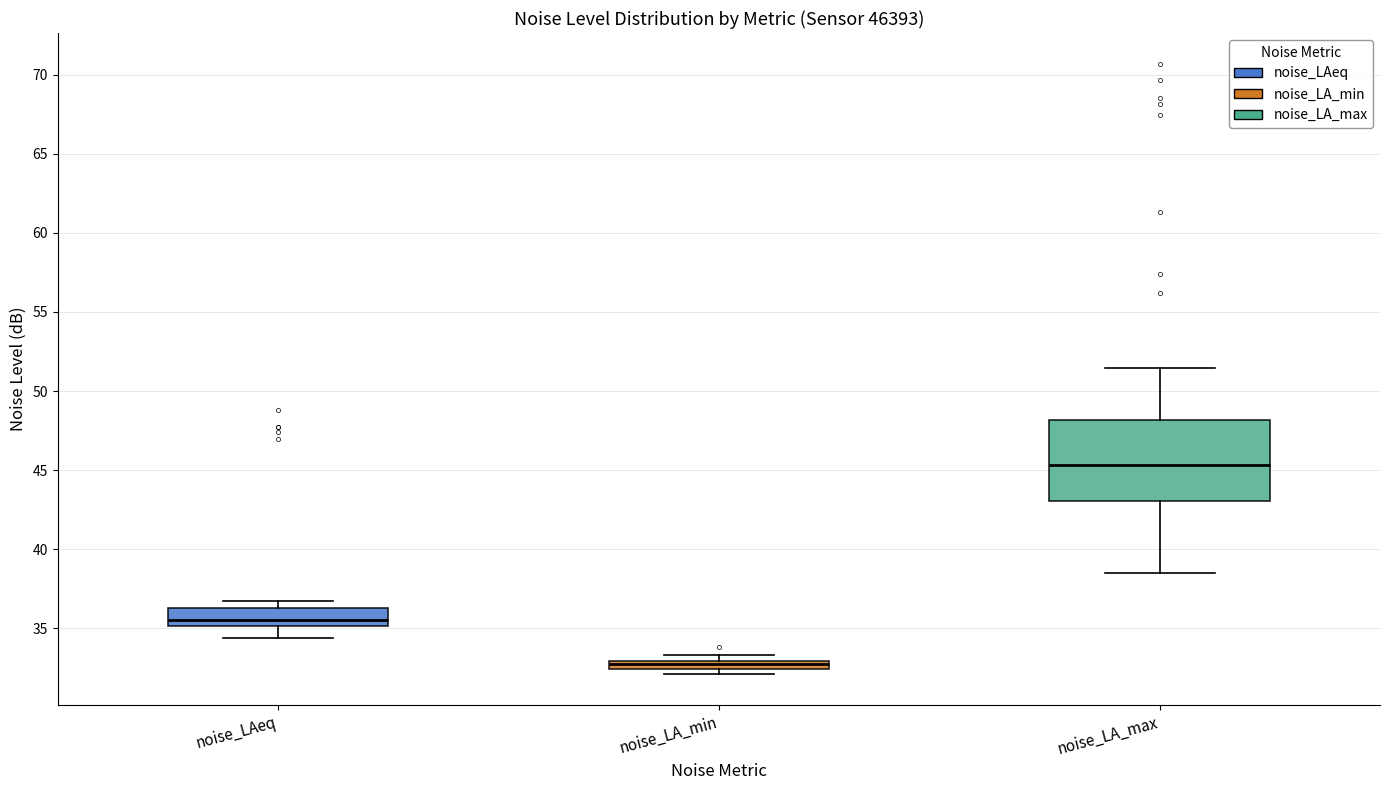

Which box has the lowest median line?

noise_LA_min